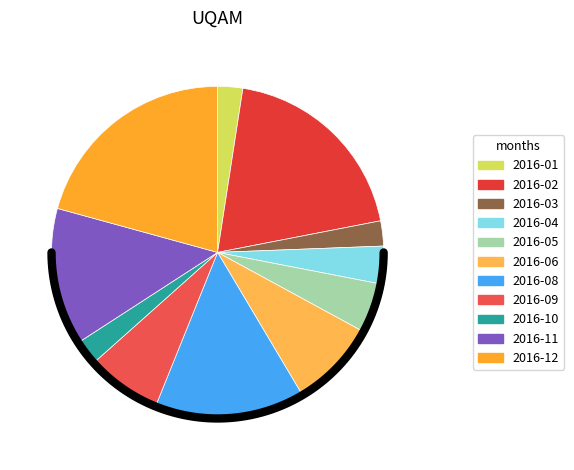

Which has a higher value, 2016-07 or 2016-01?

2016-01